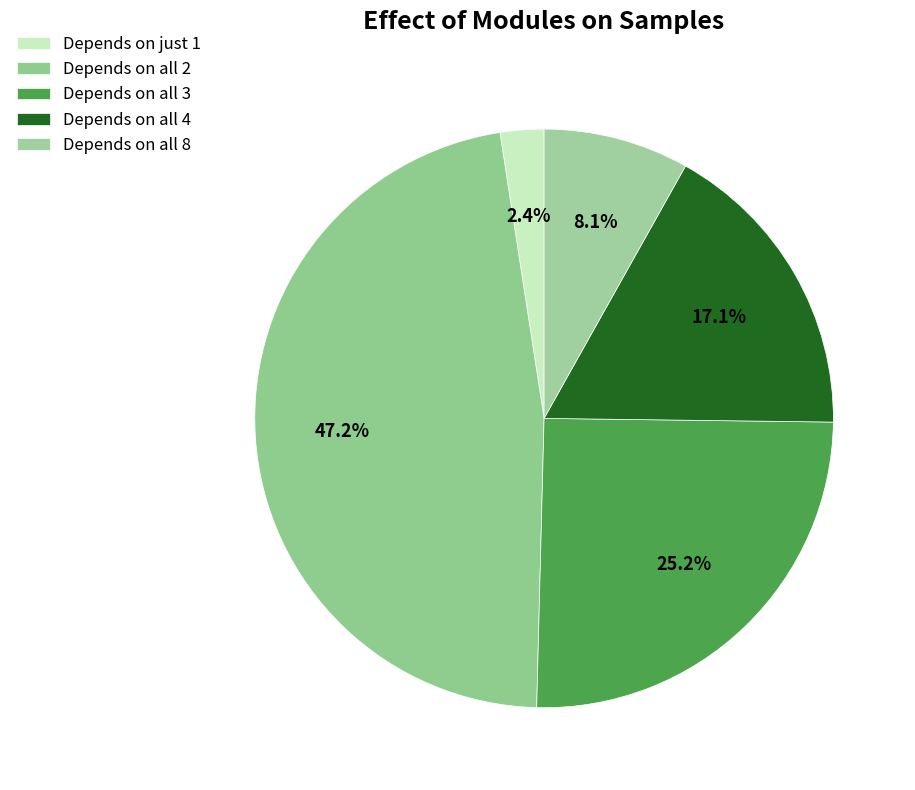

How many slices are in this pie chart?

5